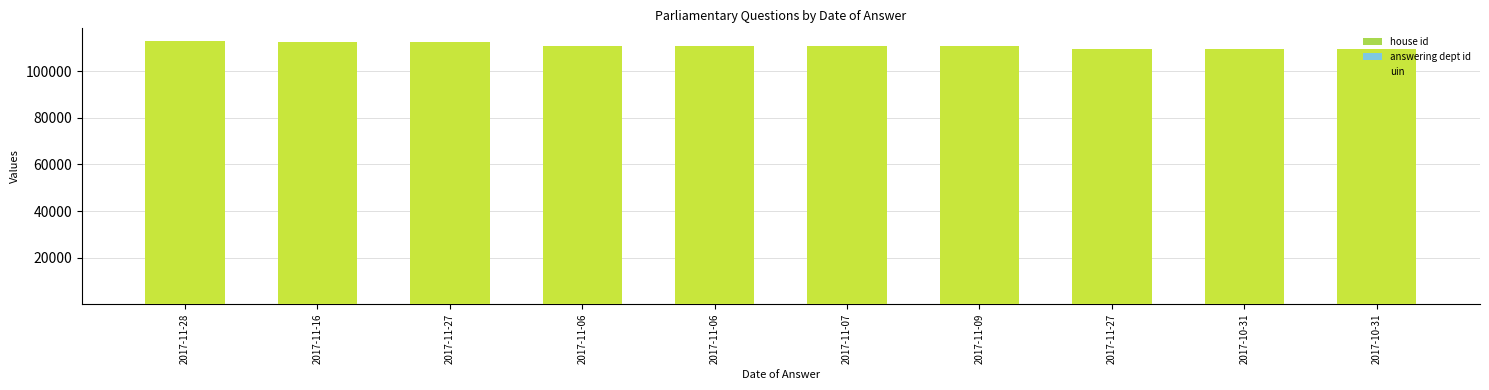

How many distinct data groups are displayed?

3